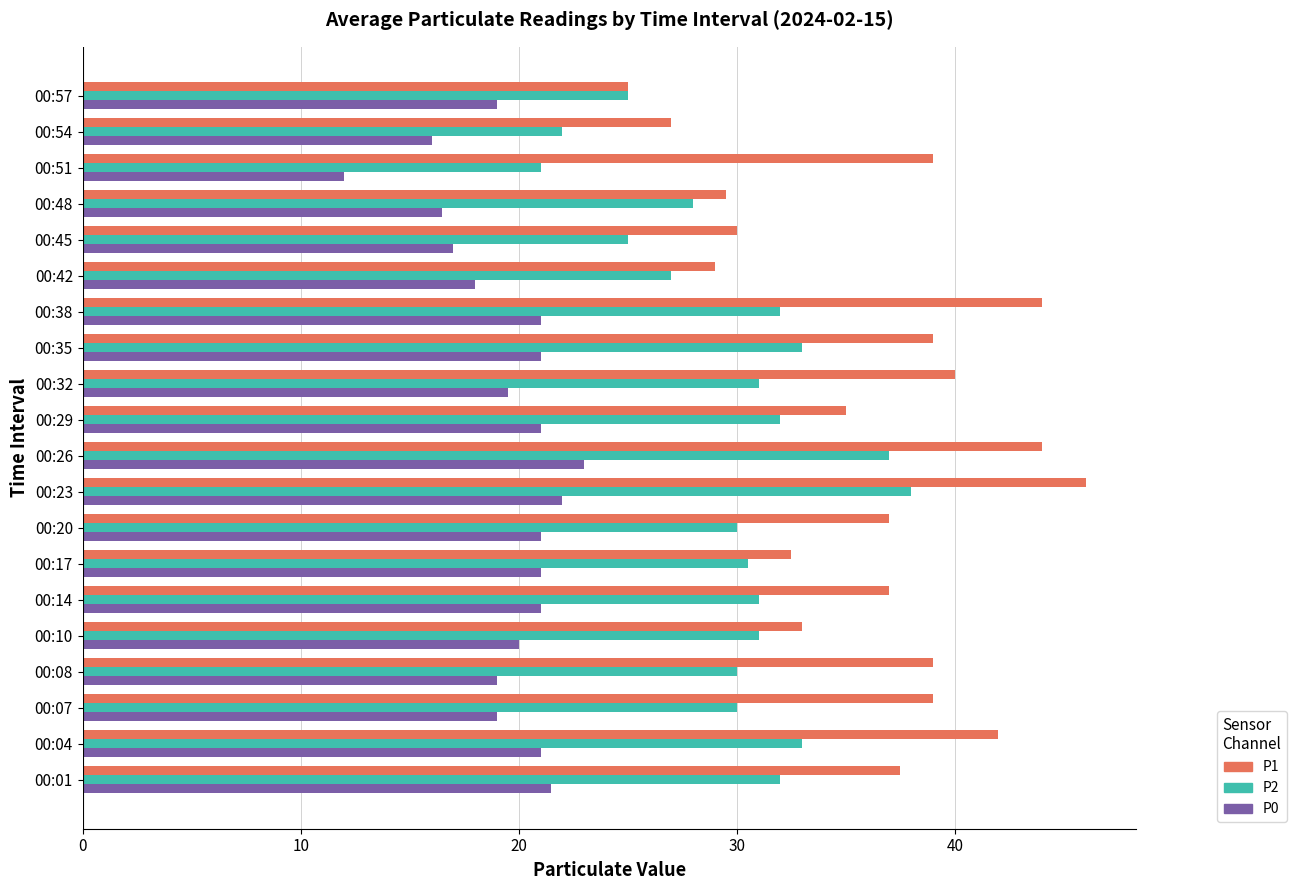

Between 00:20 and 00:45, which series saw the biggest shift?

P1